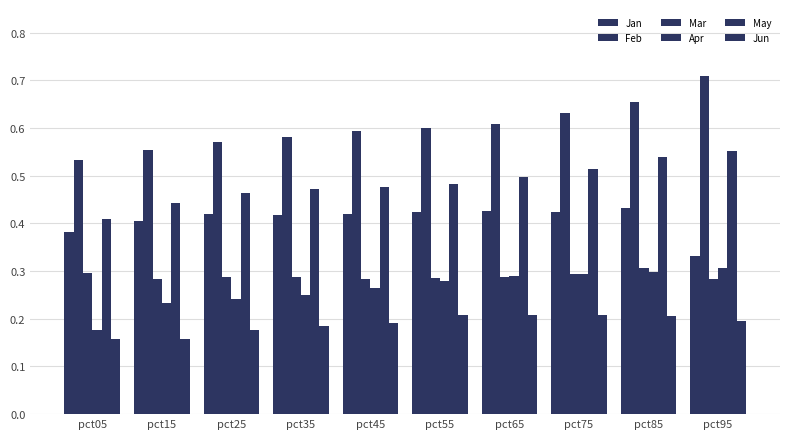

Read the Feb value at pct55.

0.6